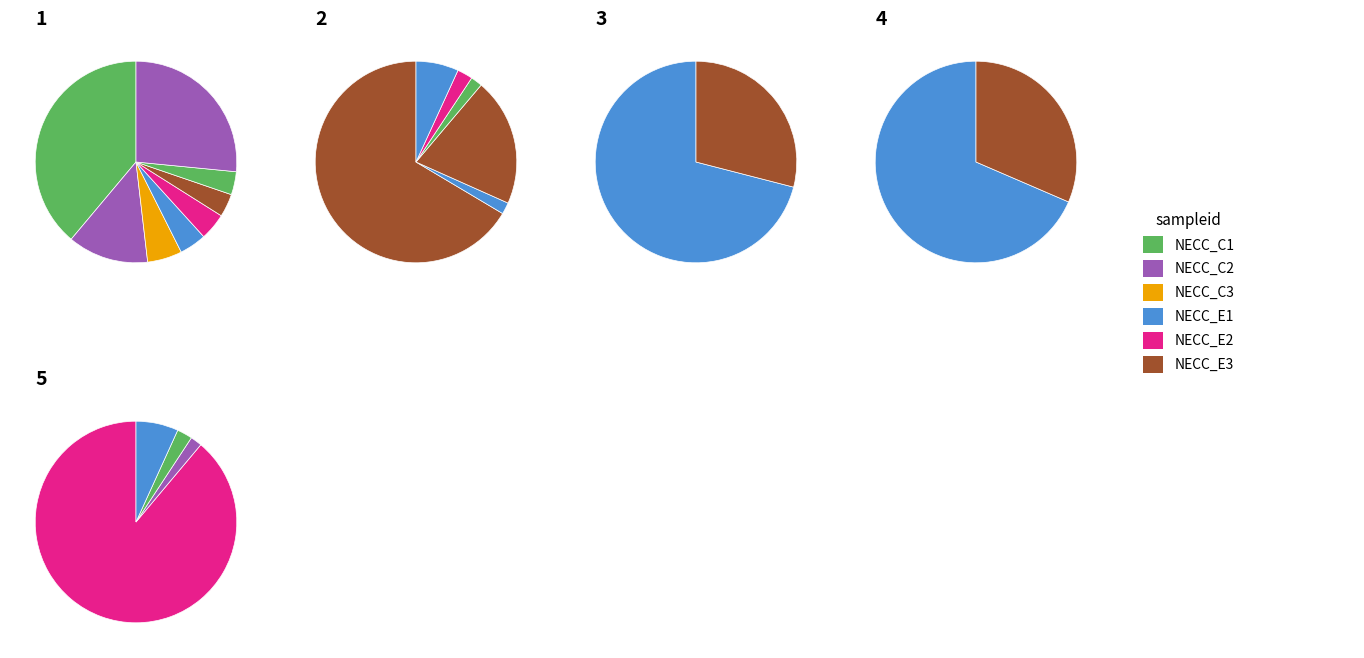

Does any single category account for the majority?

Yes